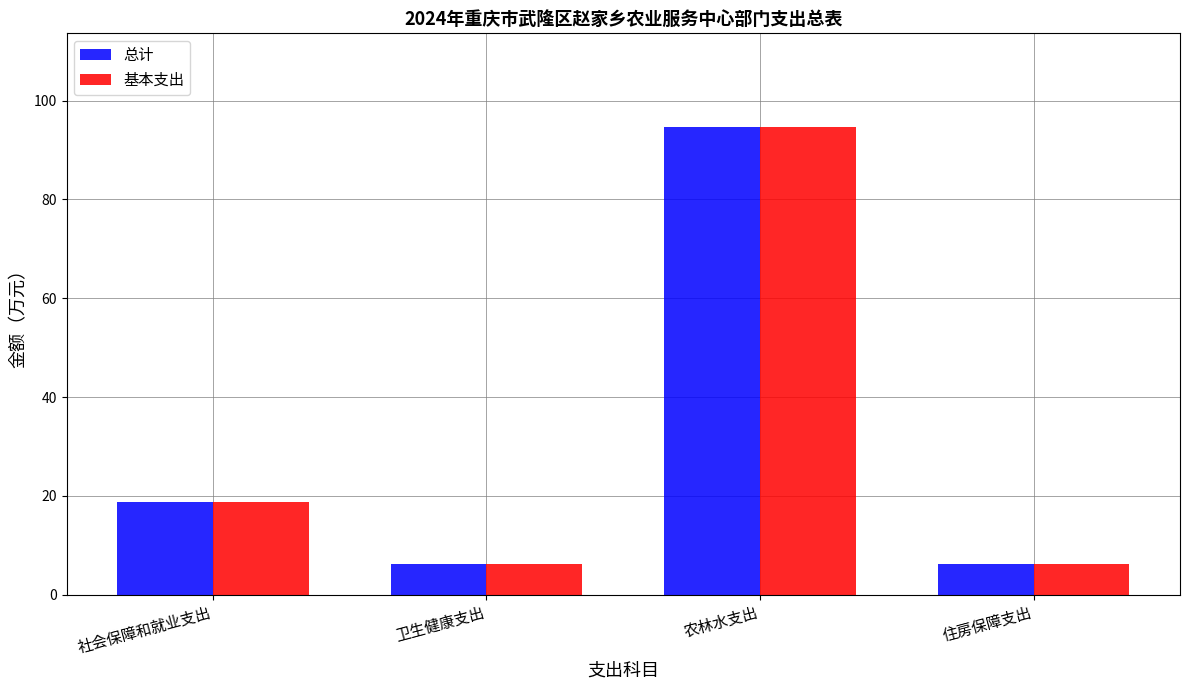

Where is 总计 nearest to the value 50?

社会保障和就业支出